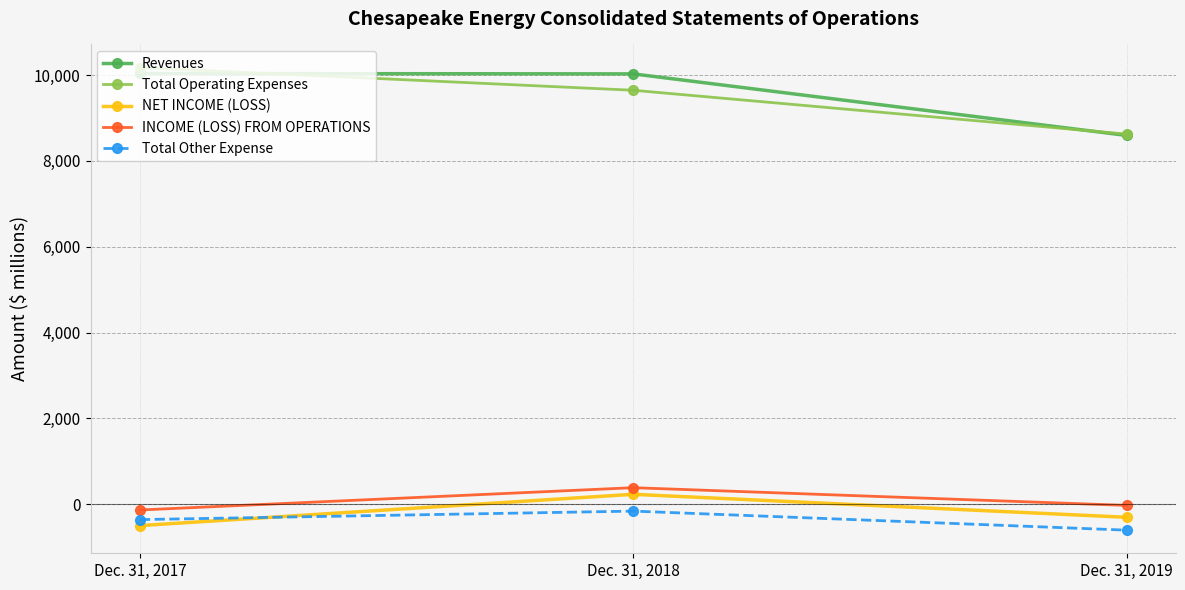

At how many categories does at least one series exceed 3960?

3